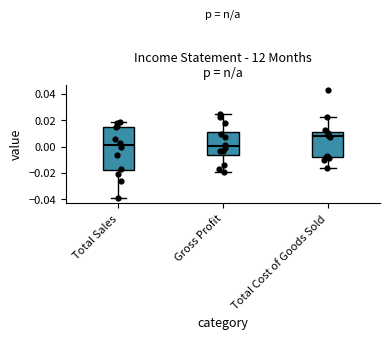

Which box is the tallest, from its lower edge to its upper edge?

Total Sales